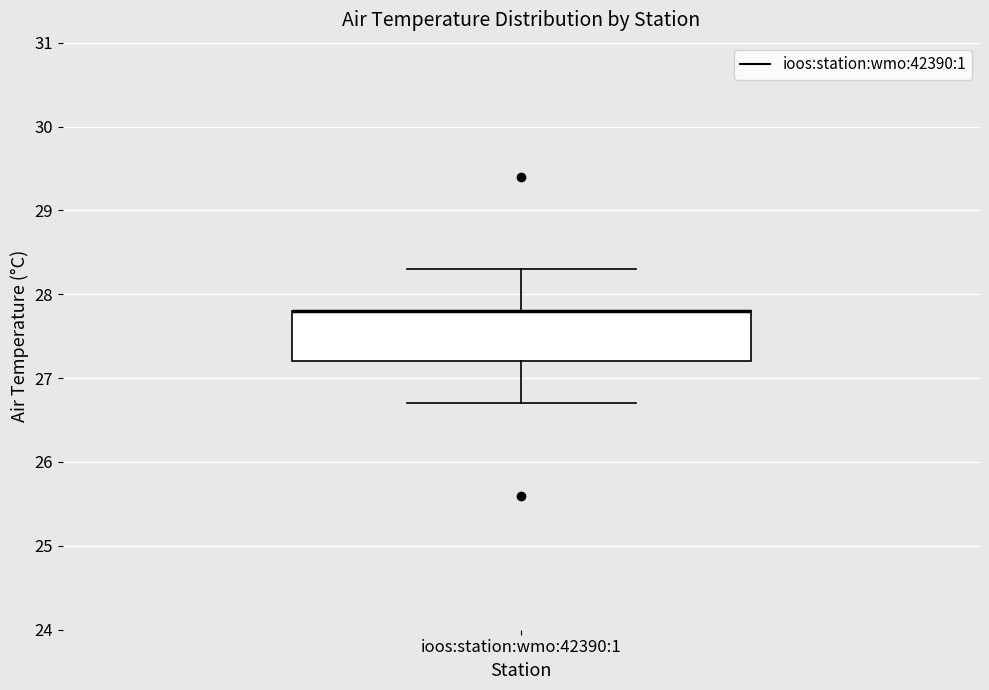

Where is the upper edge of the box for ioos:station:wmo:42390:1 on the y-axis? The values are not printed on the chart, so give them approximately, as read against the axis.

27.8